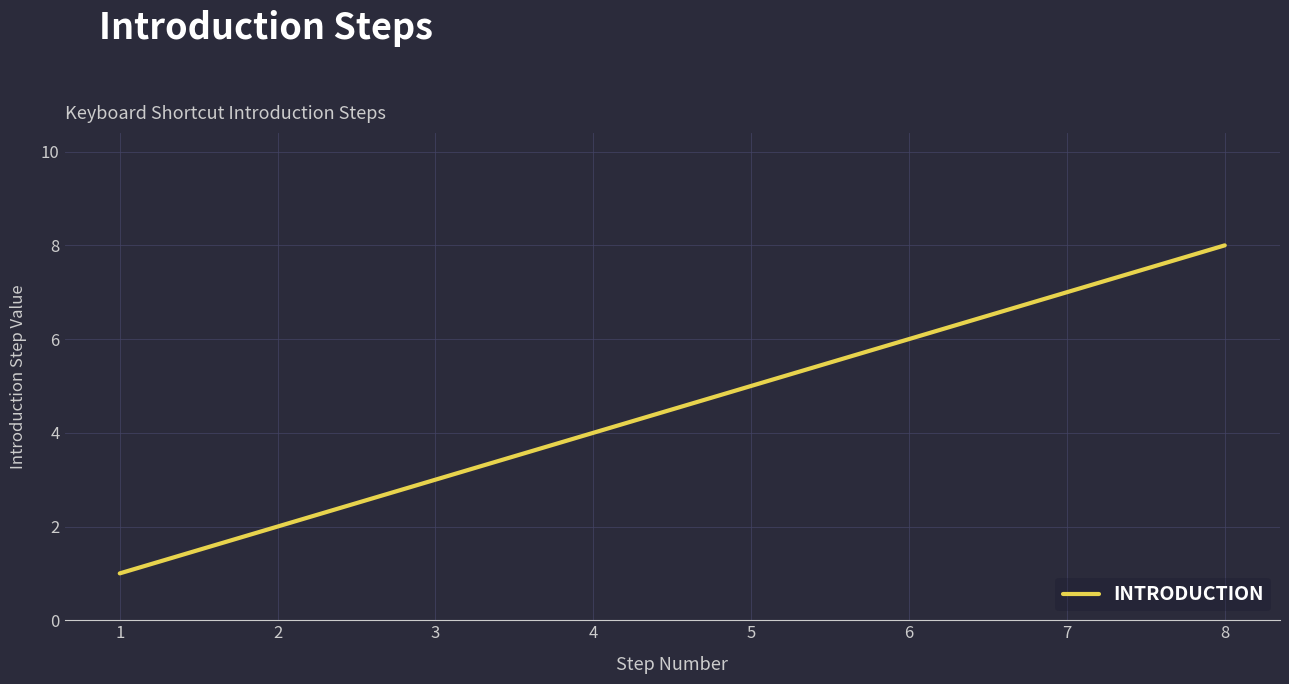

Does the chart display data point markers on the line(s)?

No